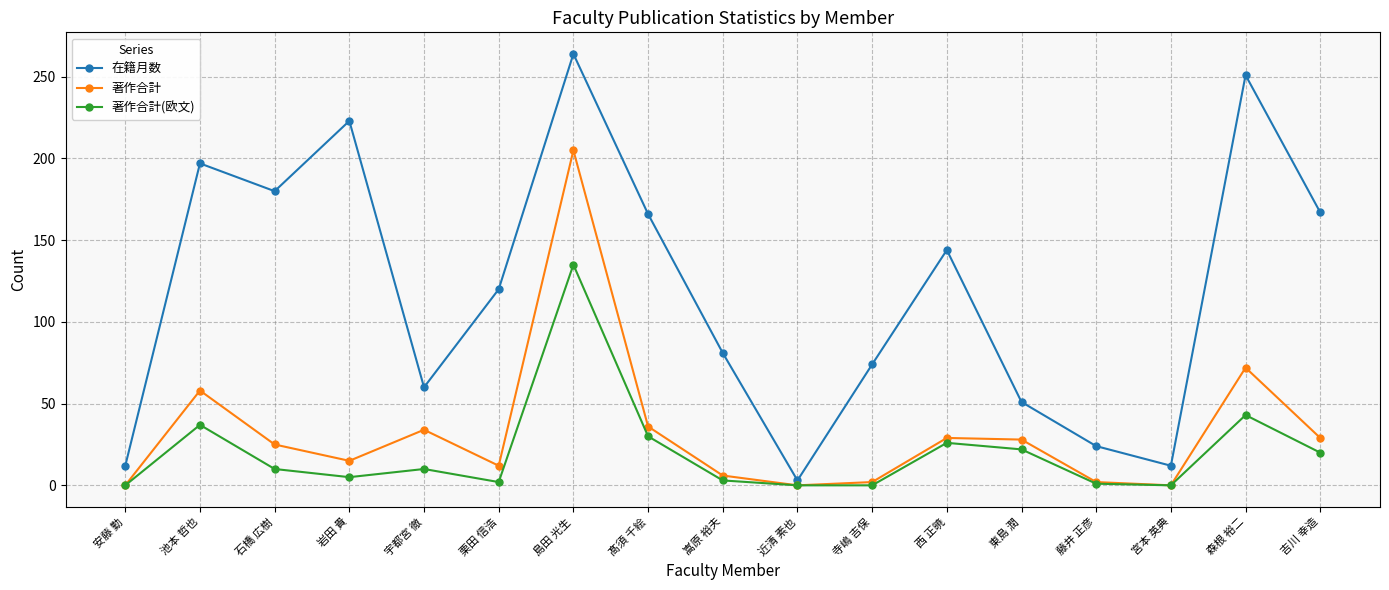

Rank the series at 島田 光生 from highest to lowest value.

在籍月数, 著作合計, 著作合計(欧文)